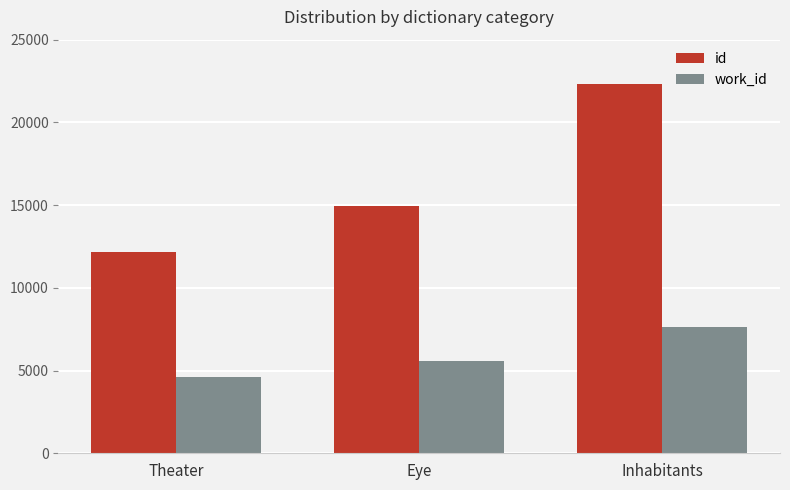

Which category has the highest value across all series?

Inhabitants